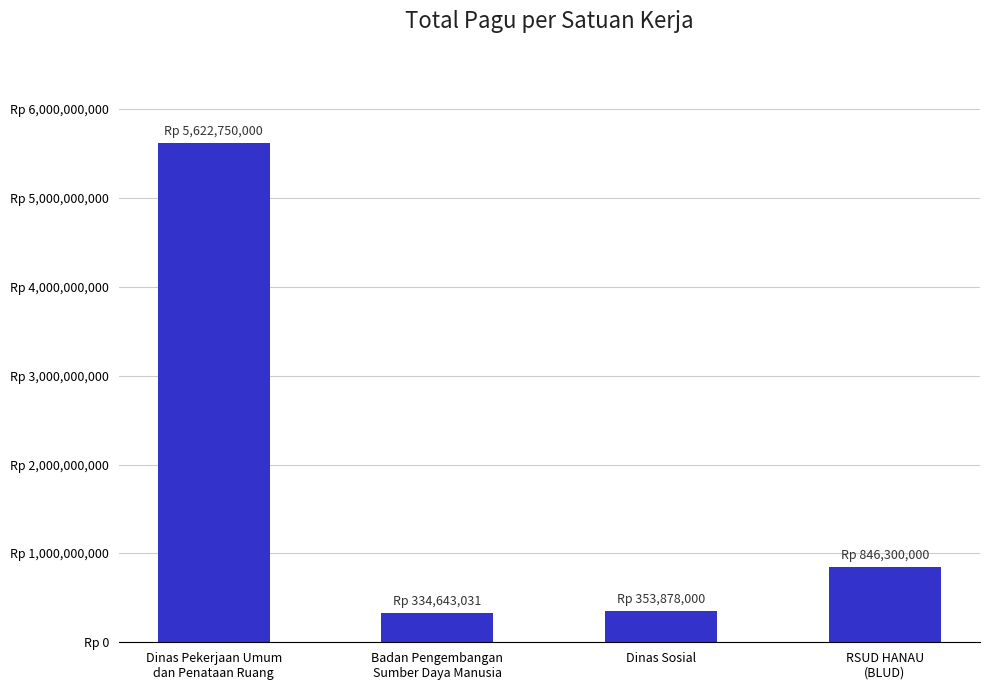

Does the chart contain stacked bars?

No